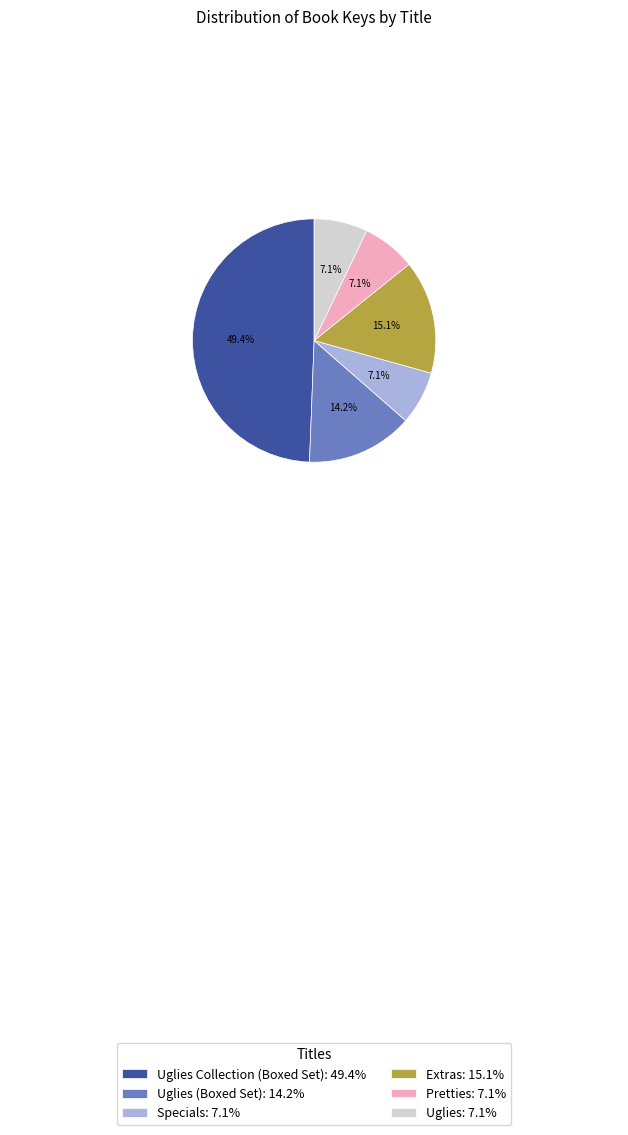

Does Pretties: 7.1% represent more than half of the total?

No